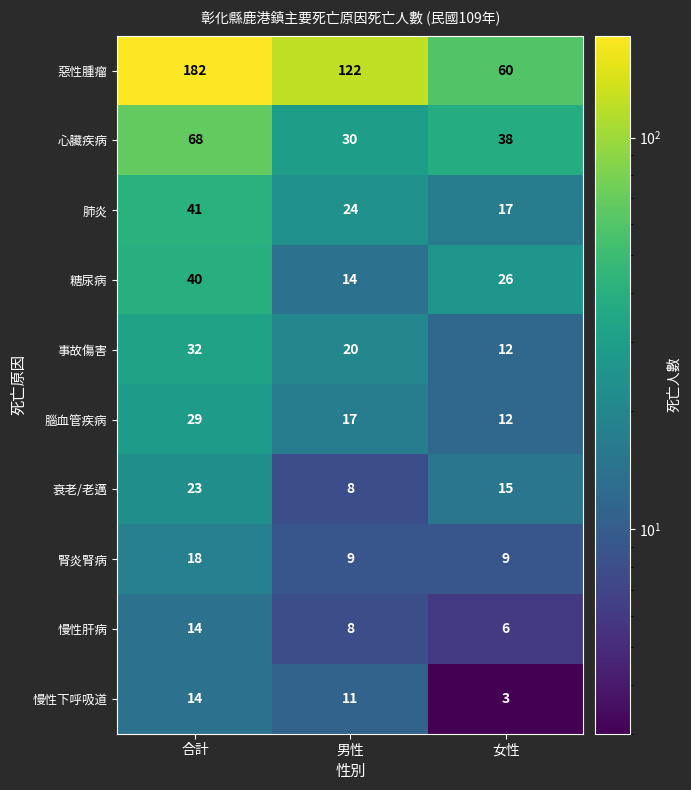

True or false: 腦血管疾病 has a value of 12 at 女性.

True